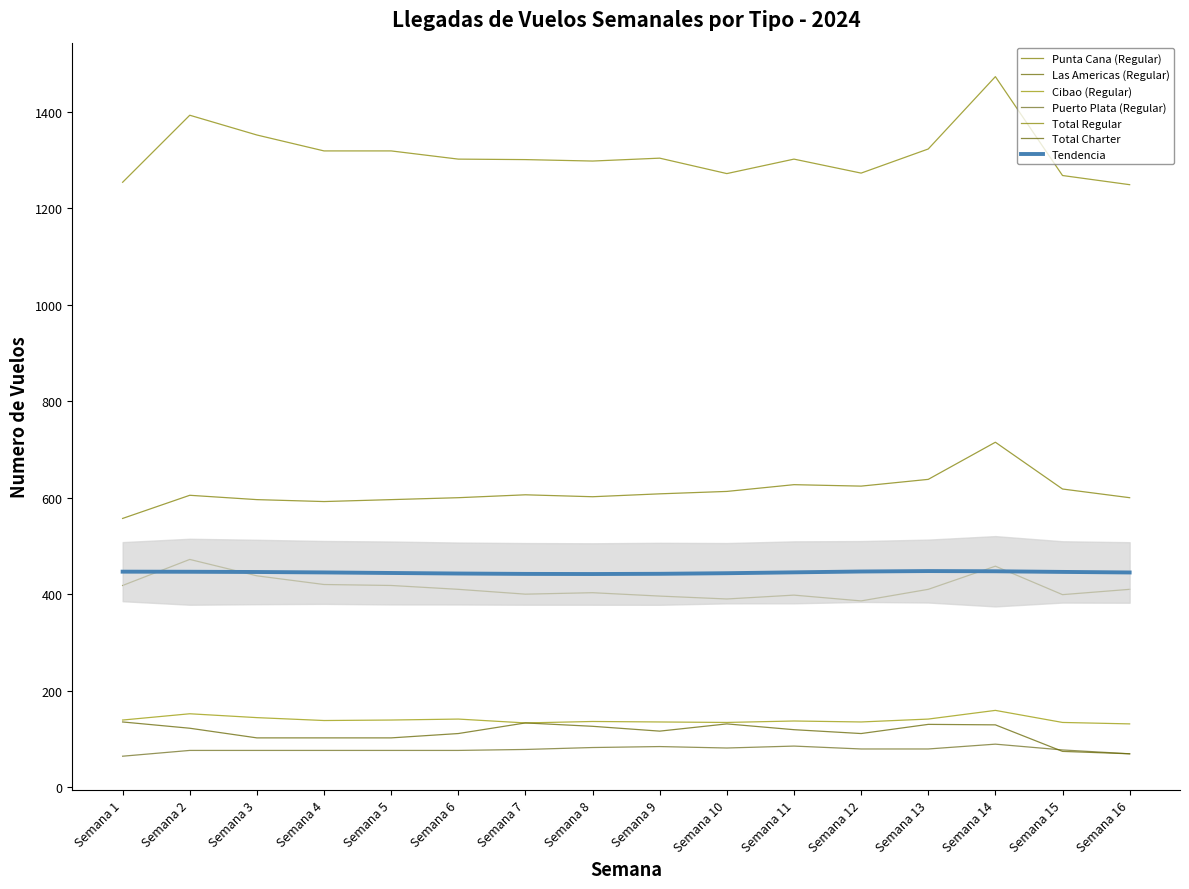

Rank the categories by Las Americas (Regular) value from lowest to highest.

Semana 12, Semana 10, Semana 9, Semana 11, Semana 15, Semana 7, Semana 8, Semana 6, Semana 13, Semana 16, Semana 1, Semana 5, Semana 4, Semana 3, Semana 14, Semana 2